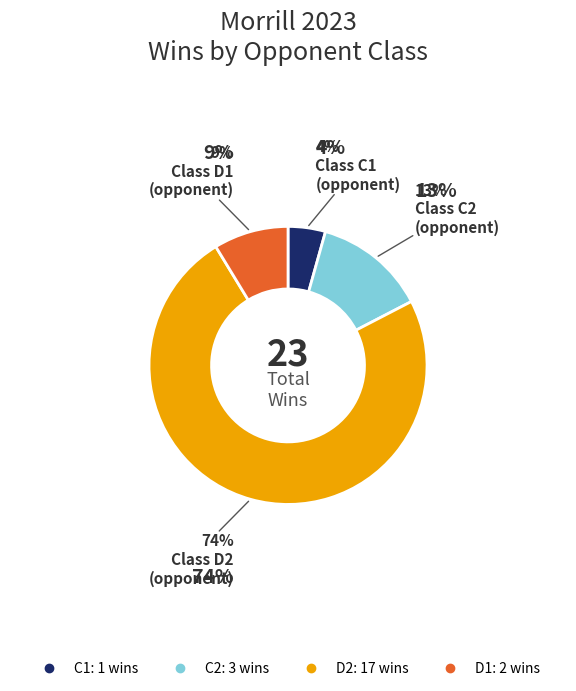

Is D2 the majority of the pie?

Yes